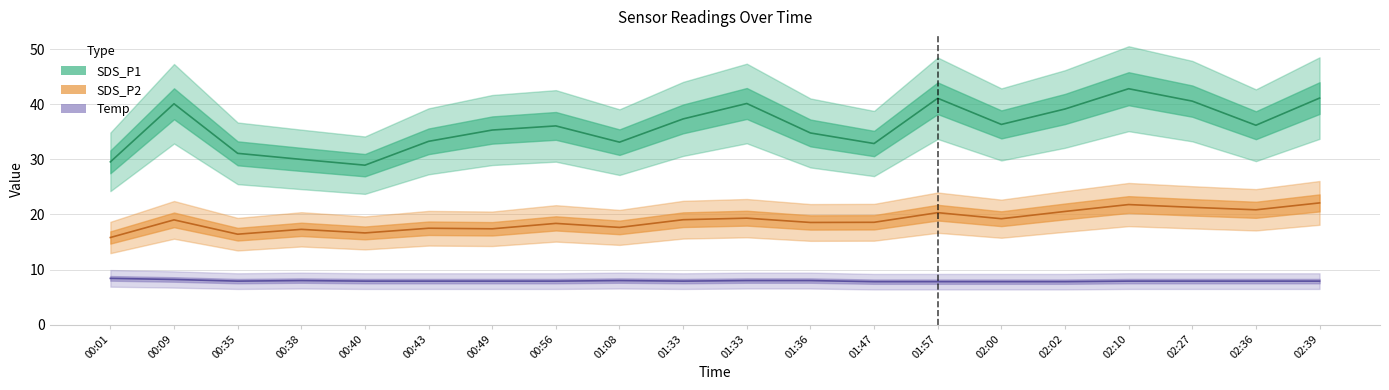

At which category is the sum across all series the highest?

02:10